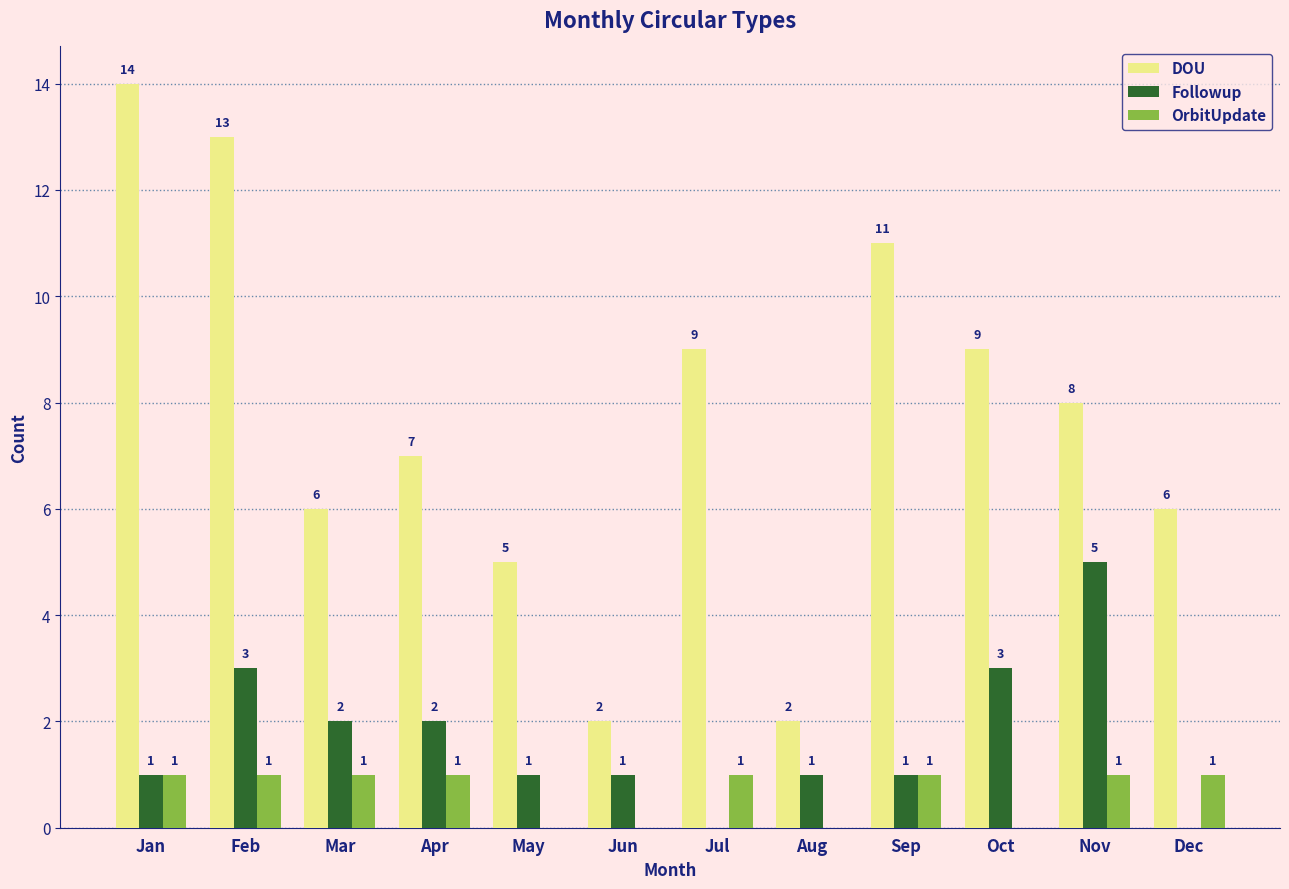

Is it true that OrbitUpdate equals 0 at Dec?

False